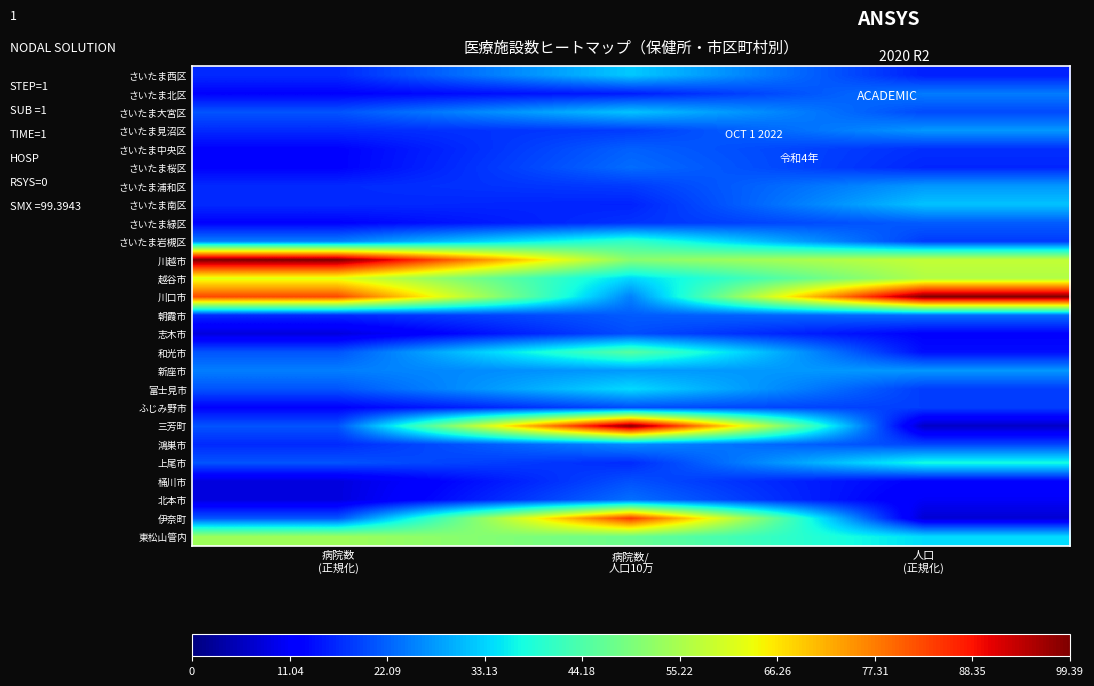

At which category does the chart reach its minimum across all series?

人口
(正規化)